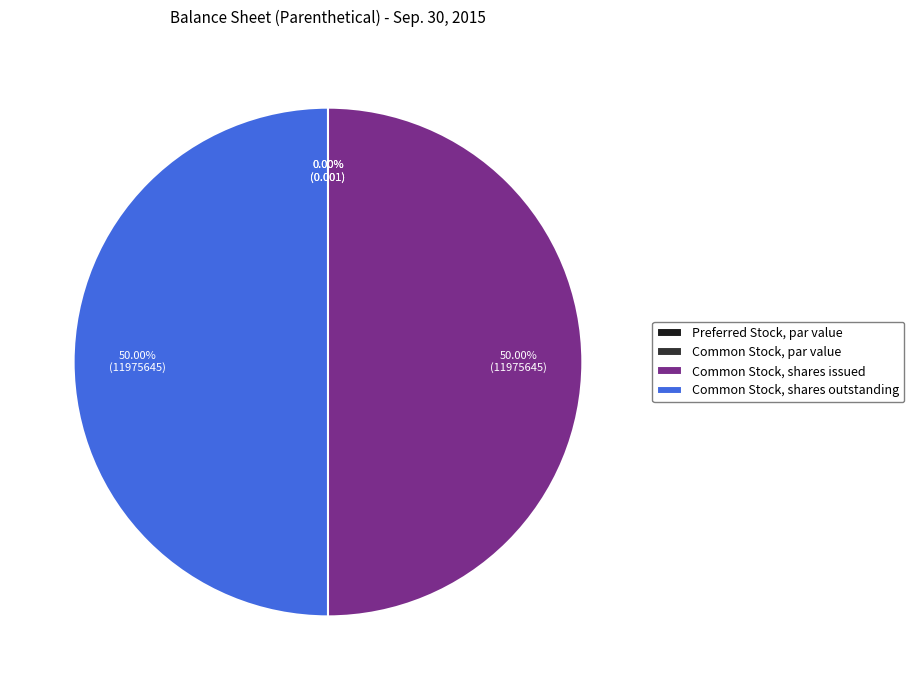

Rank the categories by value from lowest to highest.

Preferred Stock, par value, Common Stock, par value, Common Stock, shares issued, Common Stock, shares outstanding